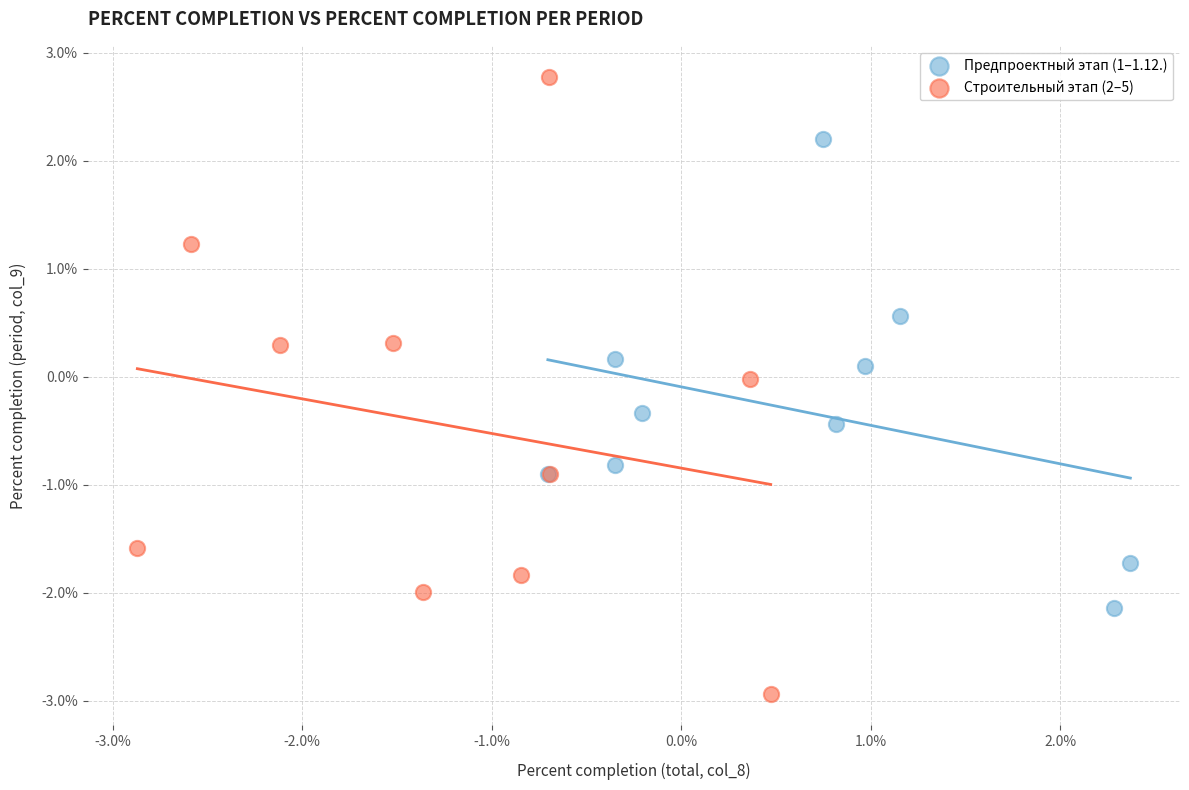

Which series has the widest spread of Y values?

Строительный этап (2–5)